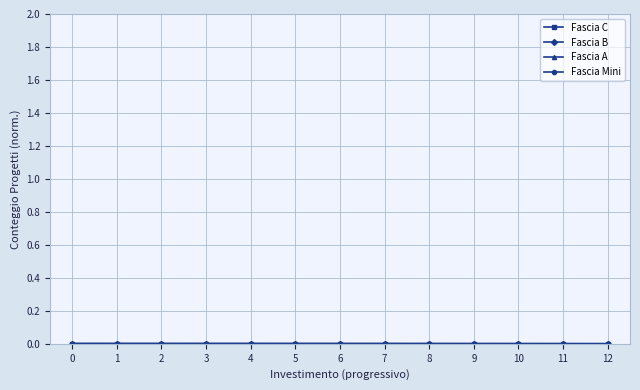

Which series has the largest total across all categories?

Fascia C